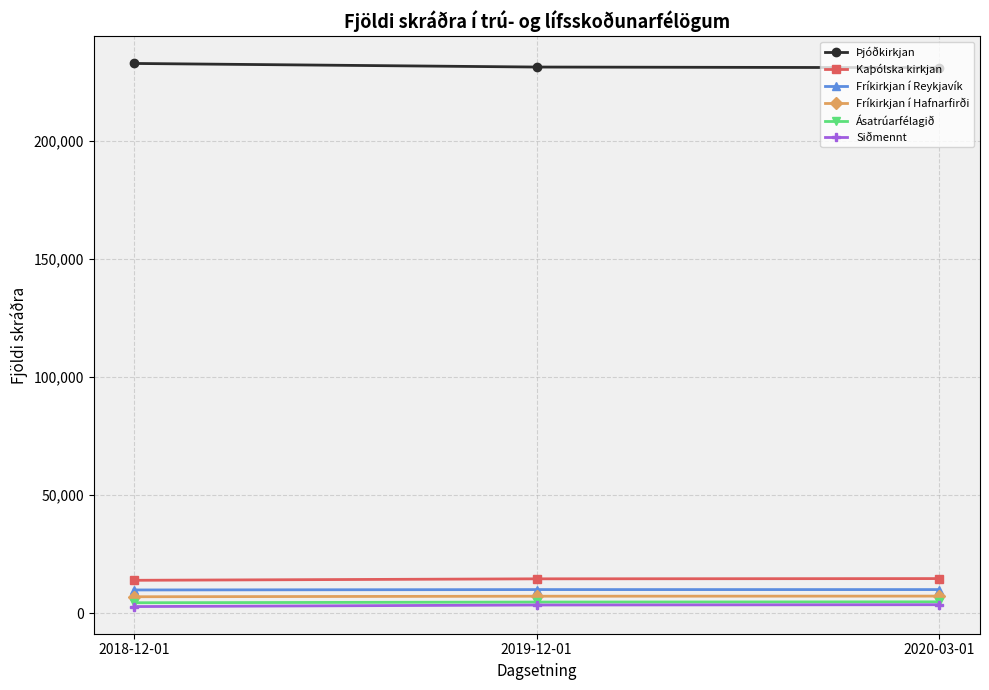

What is the total value across all series at 2019-12-01?

271104